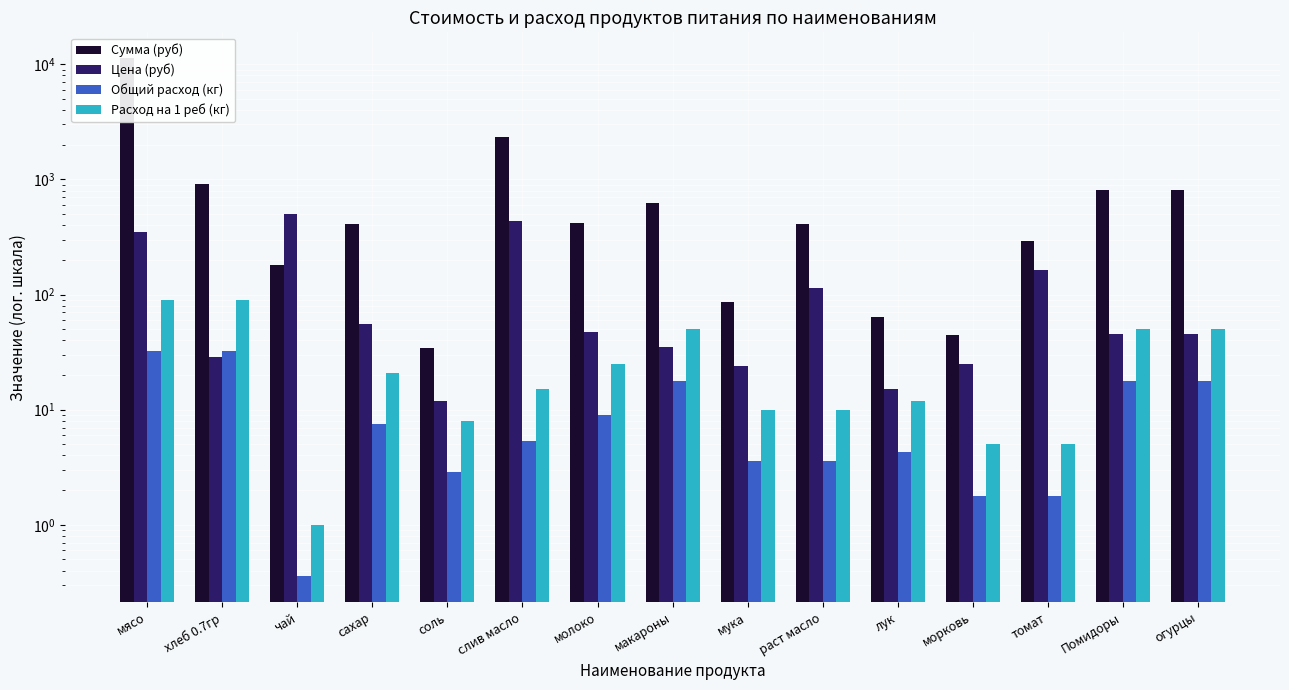

Reading left to right, what are all the values shown in this chart?

Сумма (руб): 11277.0	920.5	179.0	413.5	34.4	2356.8	420.6	626.5	85.9	411.7	64.4	44.8	294.1	805.5	805.5
Цена (руб): 350.0	28.6	500.0	55.0	12.0	438.9	47.0	35.0	24.0	115.0	15.0	25.0	164.3	45.0	45.0
Общий расход (кг): 32.2	32.2	0.4	7.5	2.9	5.4	8.9	17.9	3.6	3.6	4.3	1.8	1.8	17.9	17.9
Расход на 1 реб (кг): 90.0	90.0	1.0	21.0	8.0	15.0	25.0	50.0	10.0	10.0	12.0	5.0	5.0	50.0	50.0